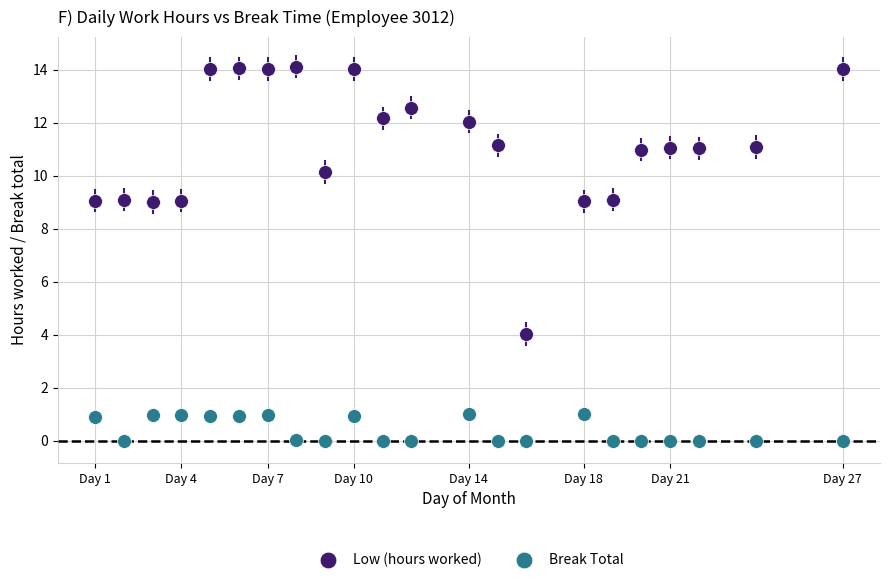

Across all data points, what is the range of Y values (max minus min)?

14.1